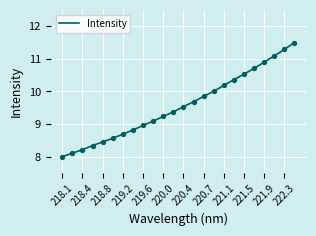

What is the smallest value displayed?

8.0